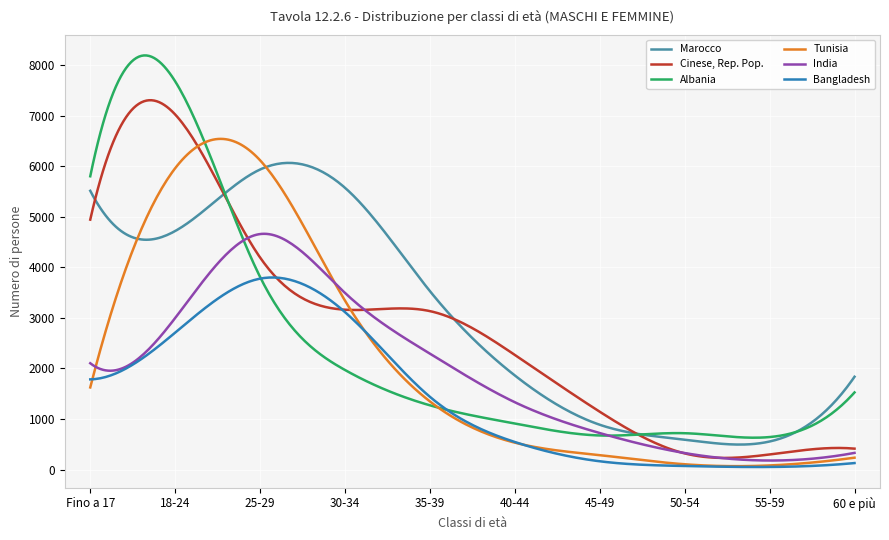

Rank the series by their maximum value, from lowest to highest.

Bangladesh, India, Marocco, Tunisia, Cinese, Rep. Pop., Albania